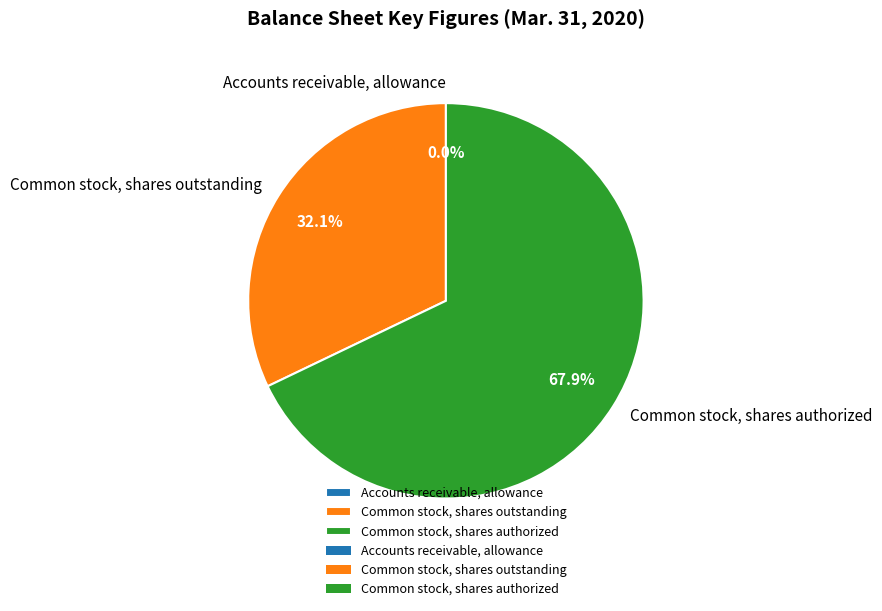

Is there a majority slice in this chart?

Yes